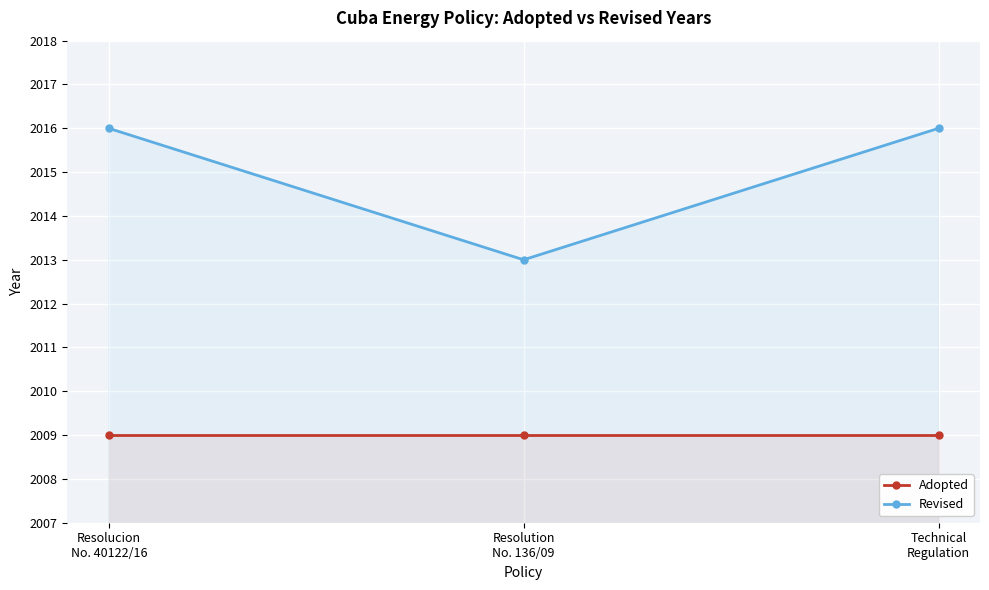

The Adopted series shows 3301 at Resolucion
No. 40122/16. True or false?

False